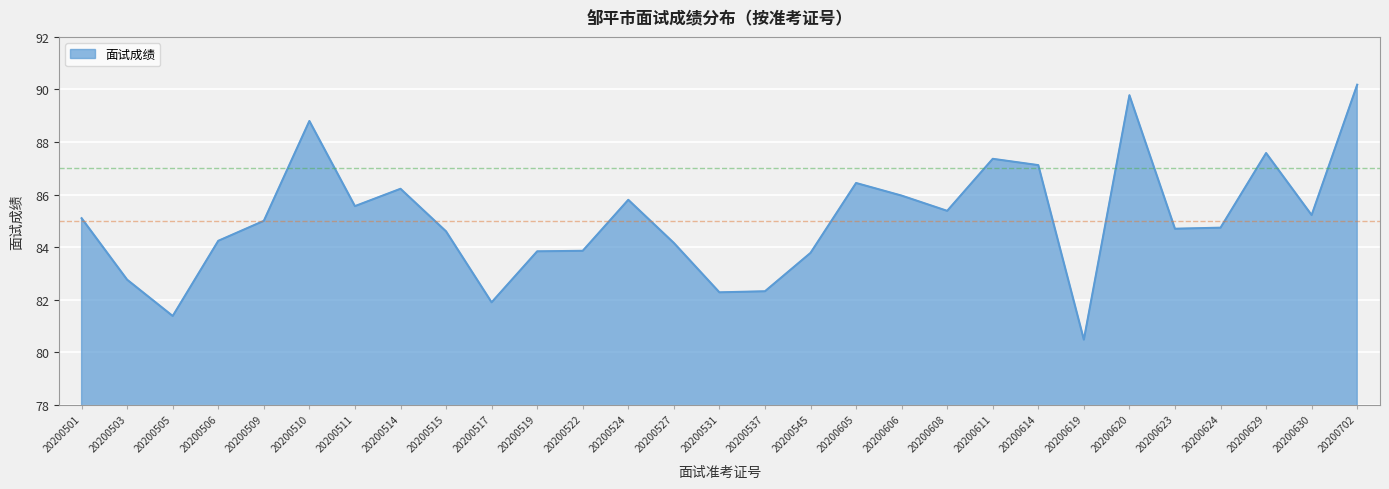

Which category has the lowest value across all series?

20200619